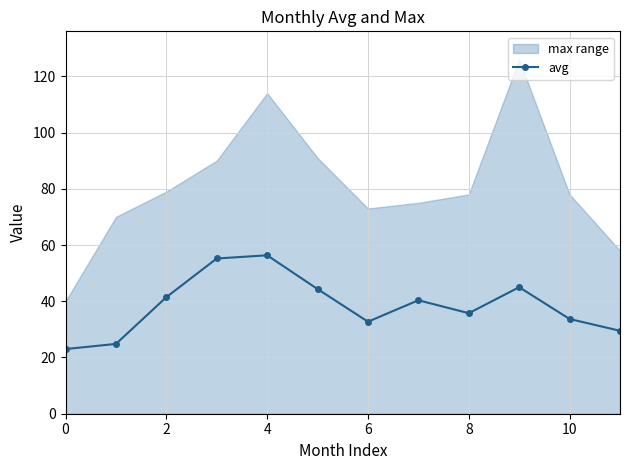

What is the minimum value shown in the chart?

23.0